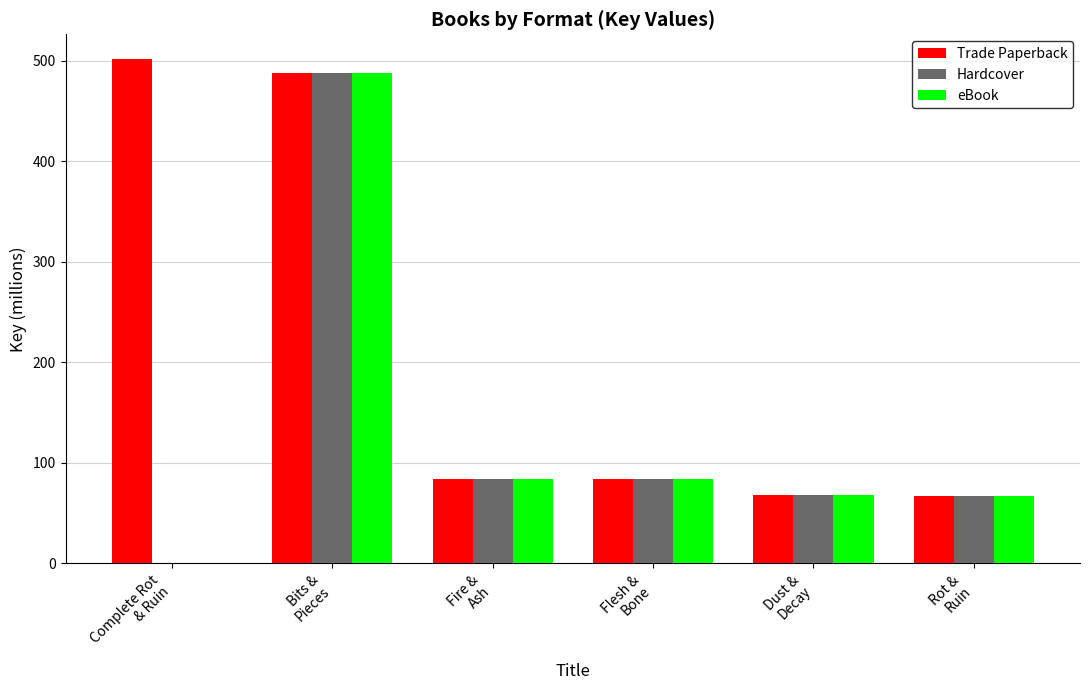

How many positive values does the Hardcover series have?

5